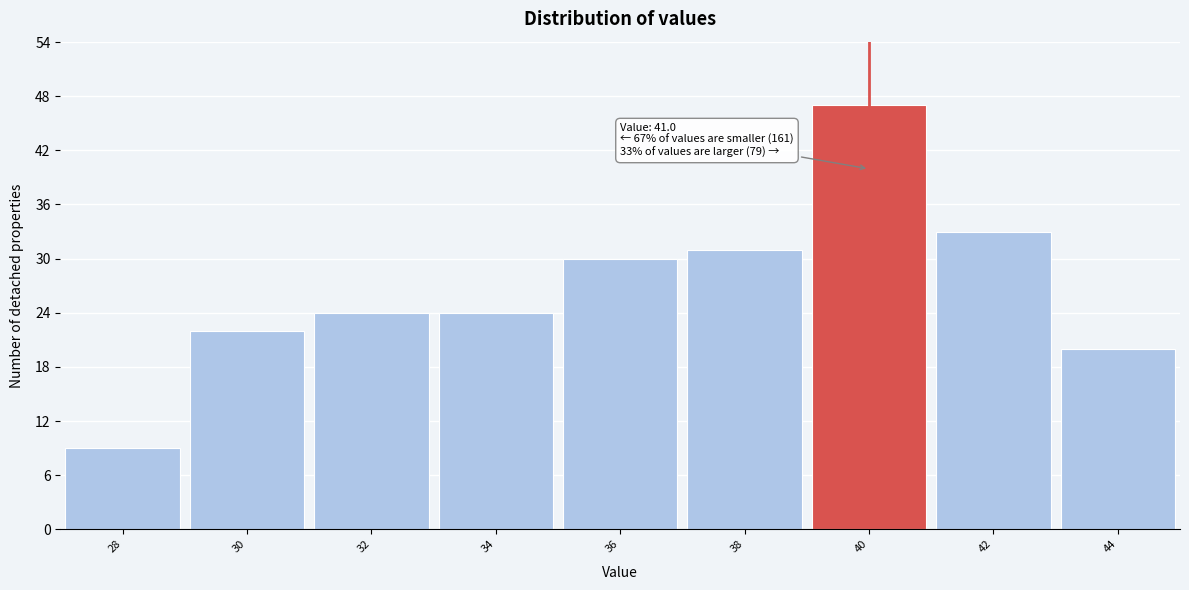

Reading right to left, what are all the values shown in this chart?

44=20	42=33	40=47	38=31	36=30	34=24	32=24	30=22	28=9